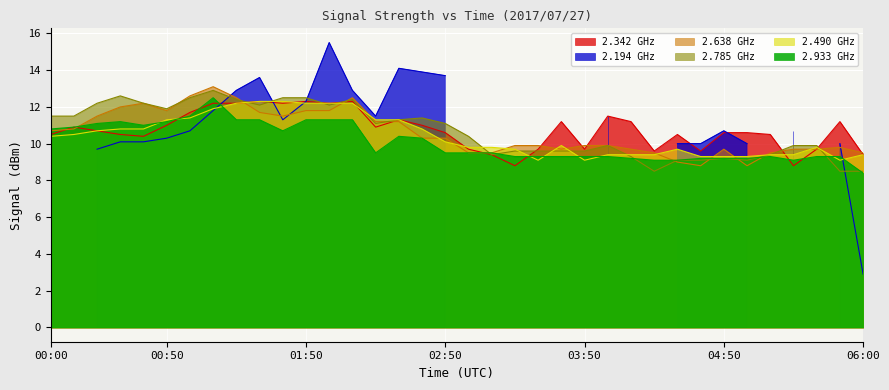

True or false: 2.933 has a value of 11.2 at 00:30.

True